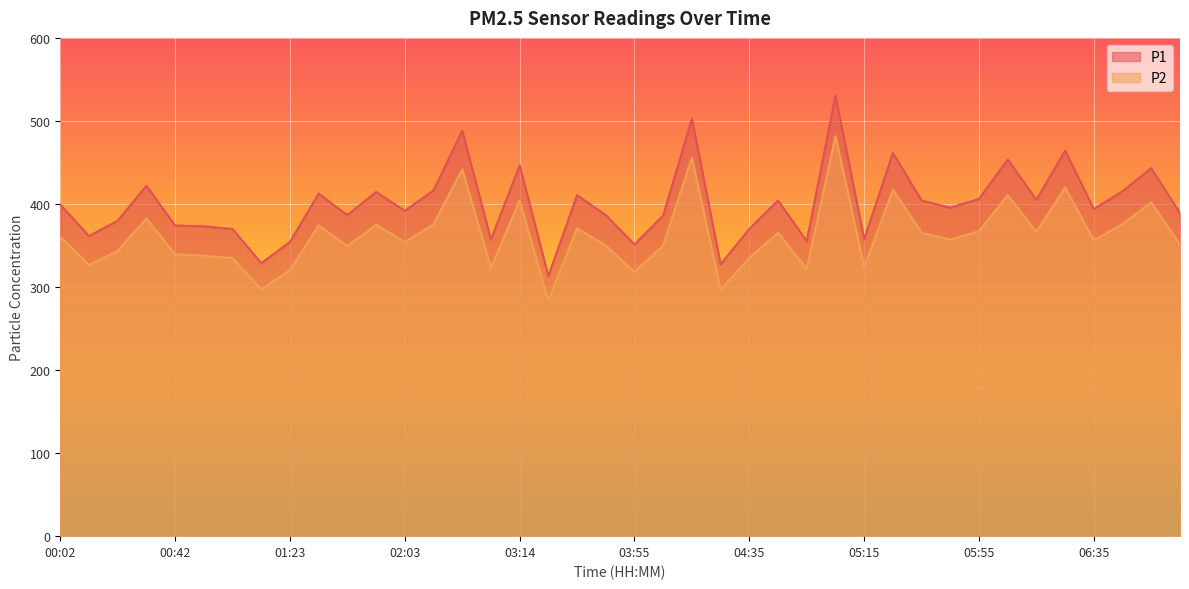

Which series has the largest total across all categories?

P1